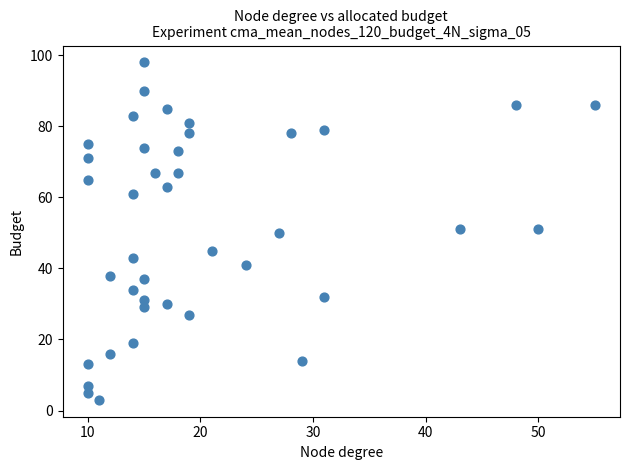

What is the range of Y values (max minus min)?

95